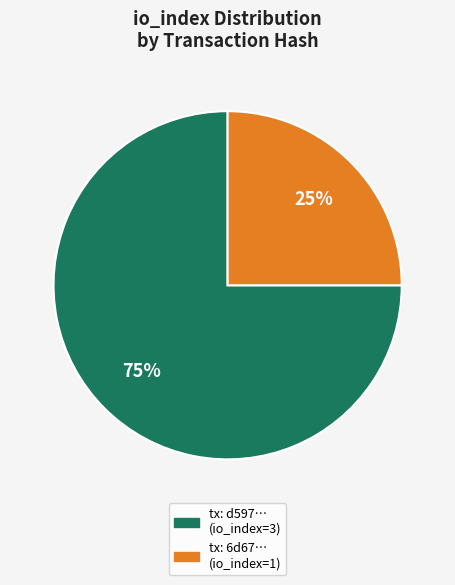

To the nearest percent, what is the average slice percentage?

50%